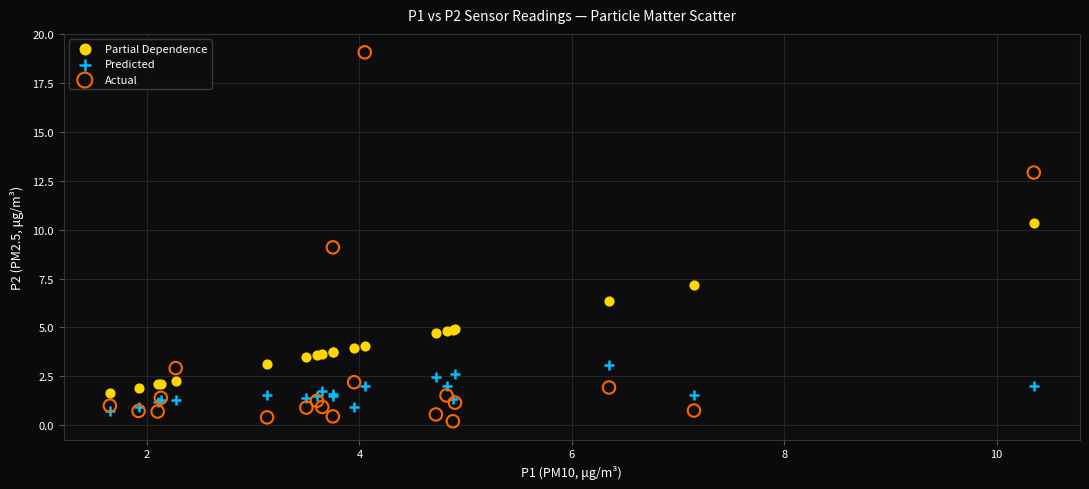

What are all the series names shown in the legend?

Partial Dependence, Predicted, Actual